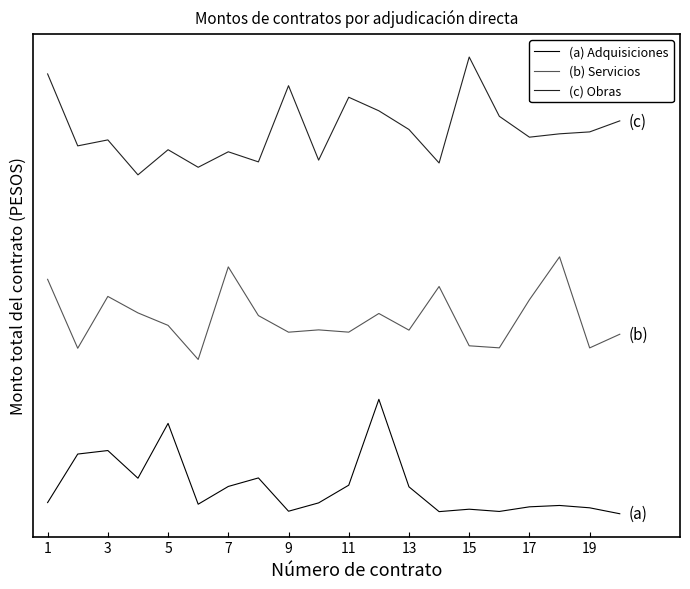

What are all the series names shown in the legend?

(a) Adquisiciones, (b) Servicios, (c) Obras